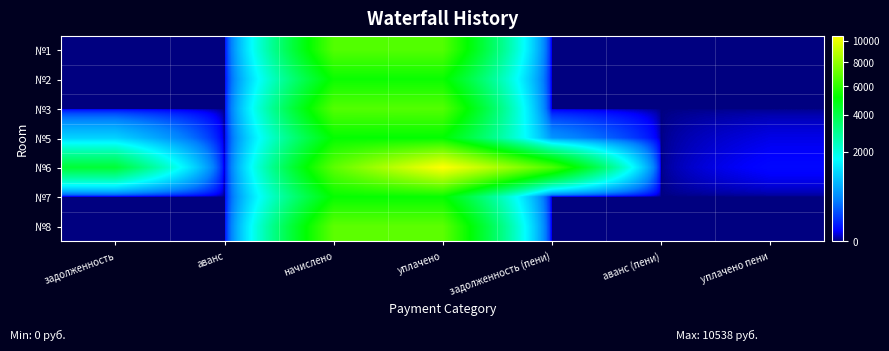

Reading right to left, extract all data points from this chart.

№1: уплачено пени=0.0	аванс (пени)=0.0	задолженность (пени)=0.0	уплачено=6669.5	начислено=6669.5	аванс=0.0	задолженность=0.0
№2: уплачено пени=0.0	аванс (пени)=0.0	задолженность (пени)=0.0	уплачено=5328.2	начислено=5328.2	аванс=0.0	задолженность=0.0
№3: уплачено пени=0.0	аванс (пени)=0.0	задолженность (пени)=0.0	уплачено=6682.0	начислено=6682.0	аванс=0.0	задолженность=0.0
№5: уплачено пени=18.3	аванс (пени)=0.0	задолженность (пени)=578.2	уплачено=5167.7	начислено=5204.0	аванс=0.0	задолженность=1152.4
№6: уплачено пени=35.1	аванс (пени)=0.0	задолженность (пени)=6553.0	уплачено=10538.3	начислено=6855.8	аванс=0.0	задолженность=4267.8
№7: уплачено пени=0.0	аванс (пени)=0.0	задолженность (пени)=0.0	уплачено=5241.2	начислено=5241.2	аванс=0.0	задолженность=0.0
№8: уплачено пени=0.0	аванс (пени)=0.0	задолженность (пени)=0.0	уплачено=6868.3	начислено=6868.3	аванс=0.0	задолженность=0.0